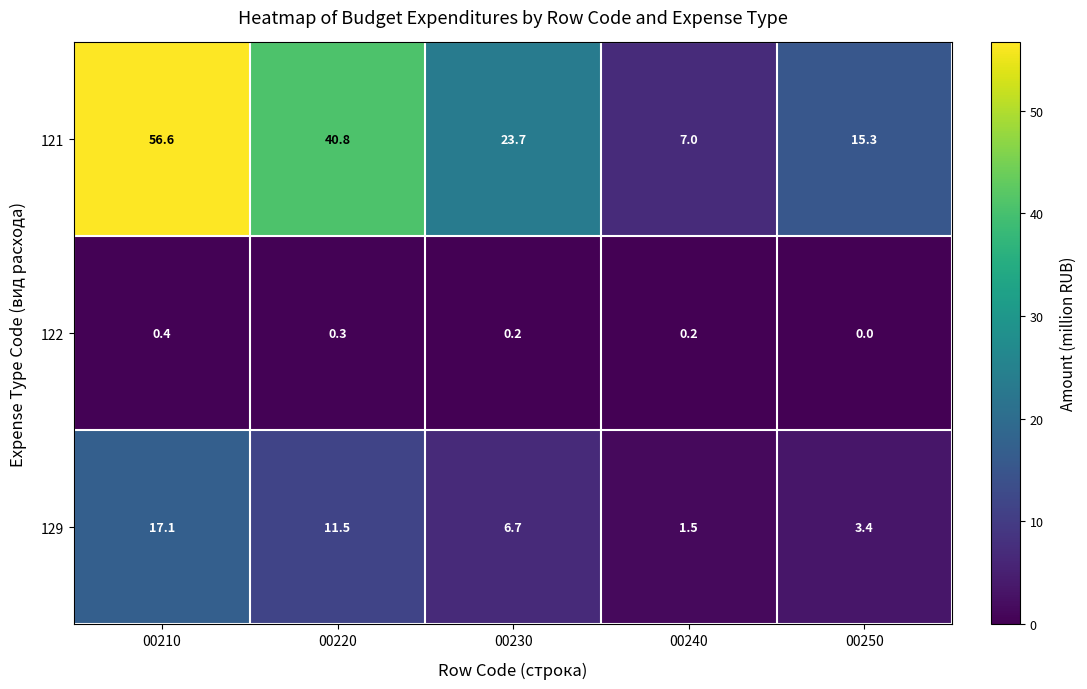

The value of 121 at 00220 is 18.7. True or false?

False